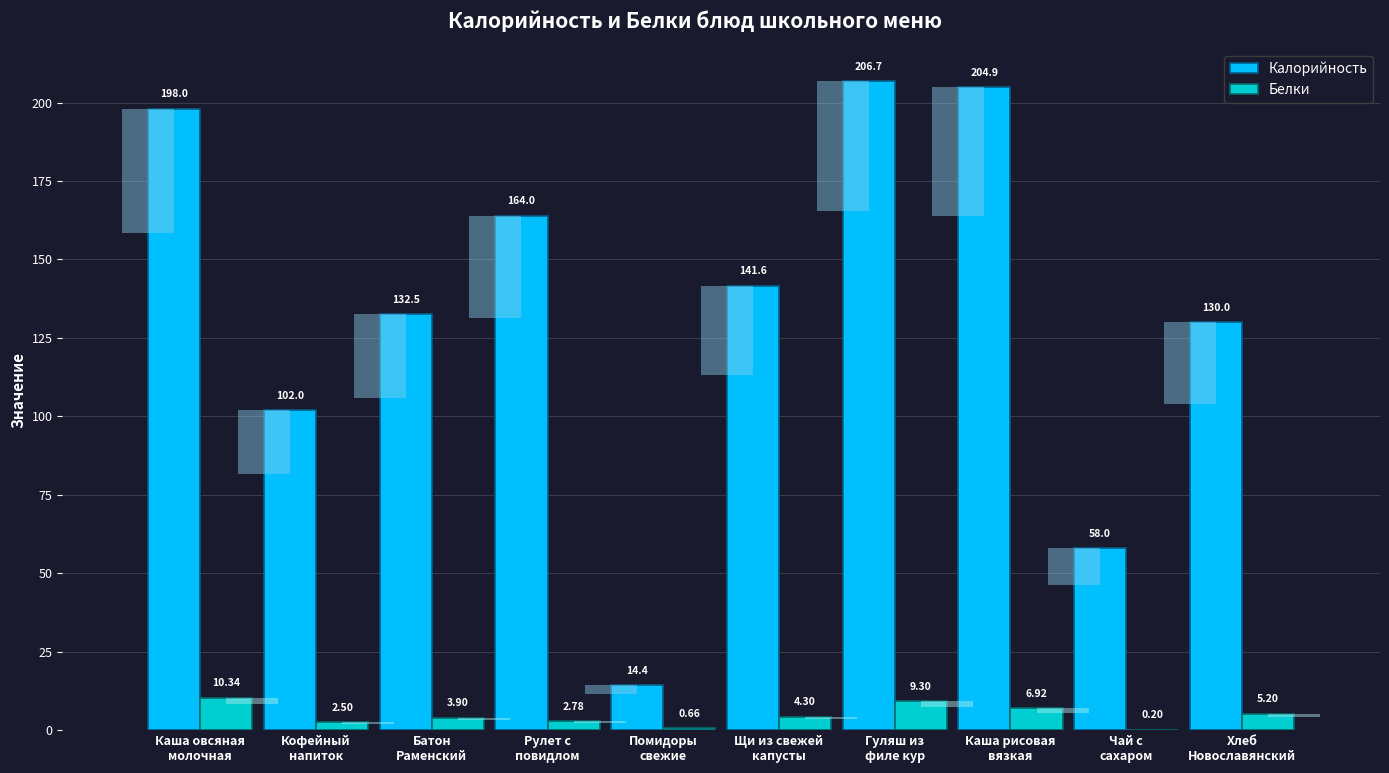

How many bars are there in each group?

2